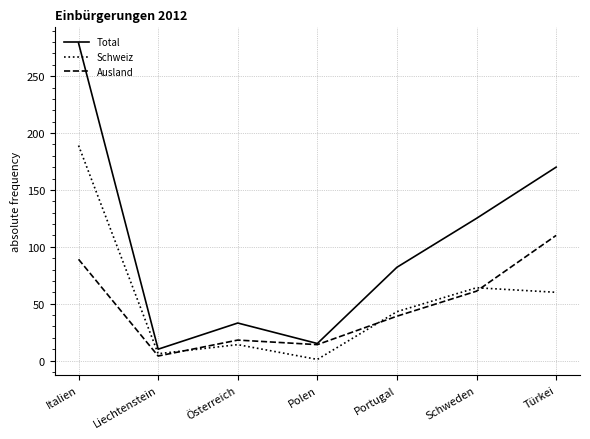

How many interior local valleys does the Ausland series have?

2